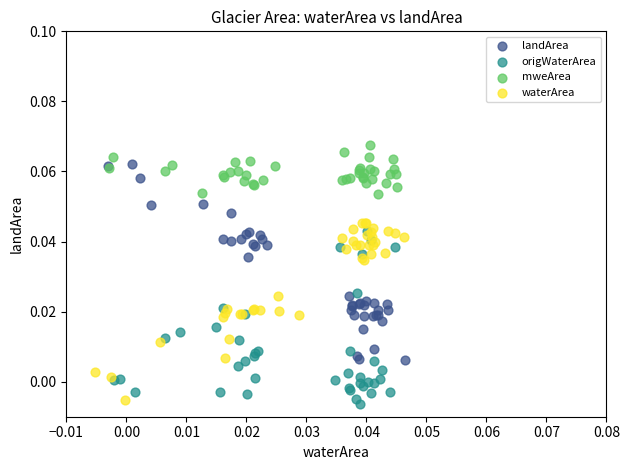

What are all the series names shown in the legend?

landArea, origWaterArea, mweArea, waterArea